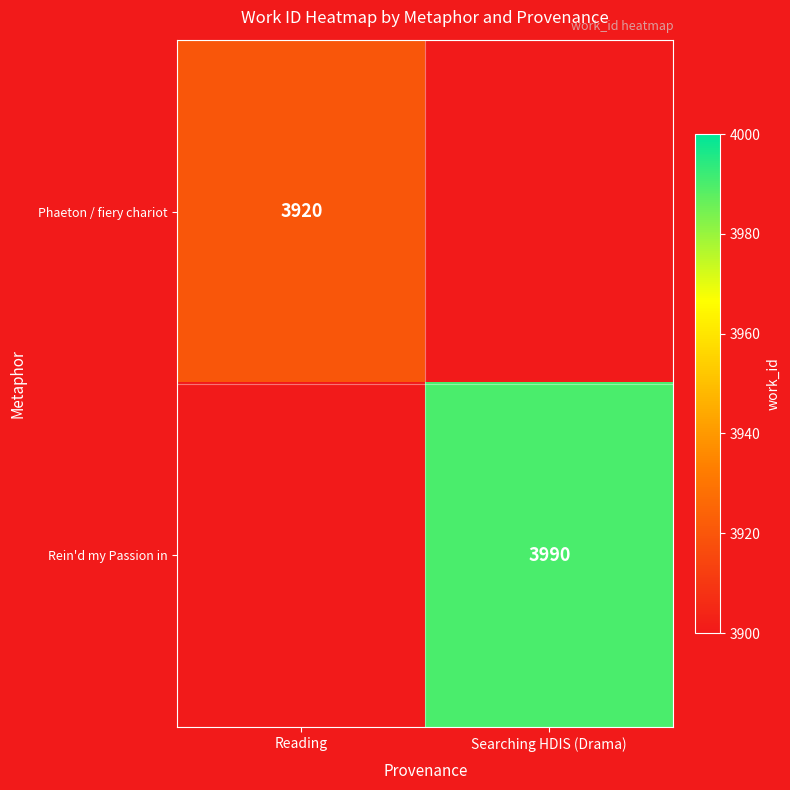

How many distinct data groups are displayed?

2